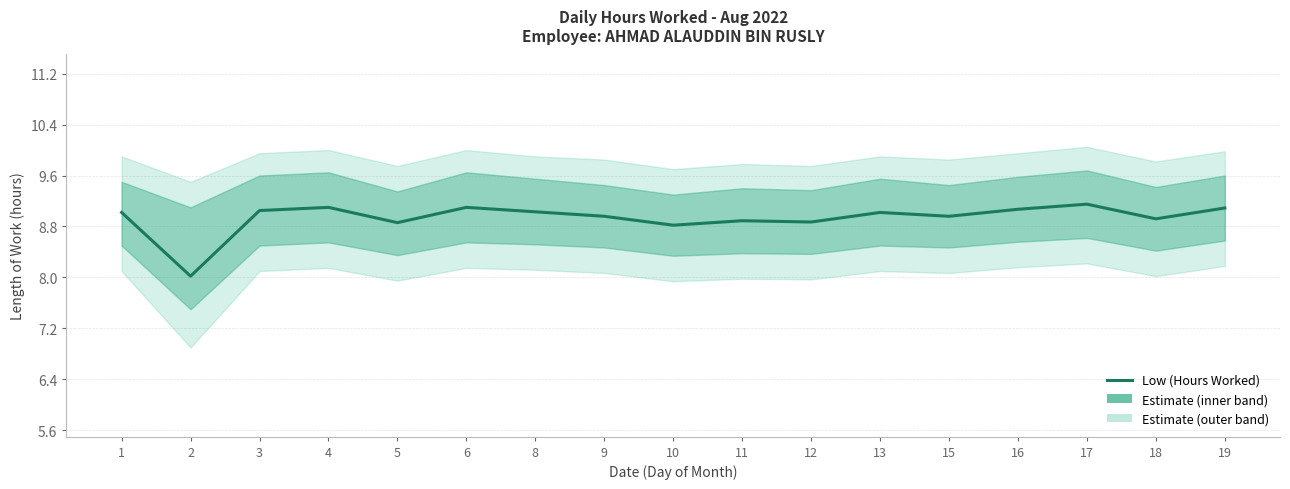

What is the difference between the maximum and minimum values?

1.1